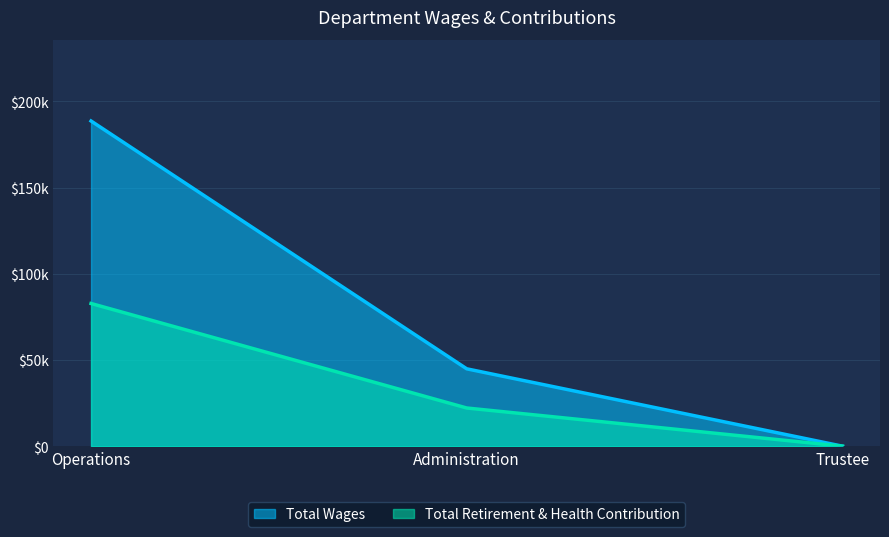

At how many categories does at least one series exceed 171106?

1